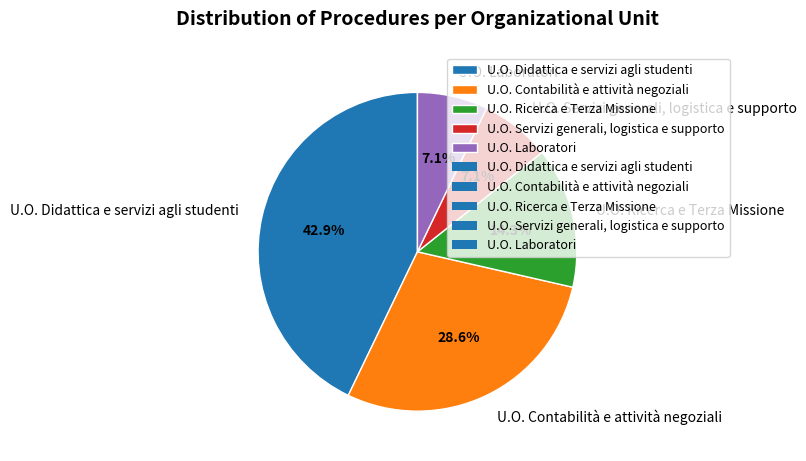

How many segments does this pie chart have?

5